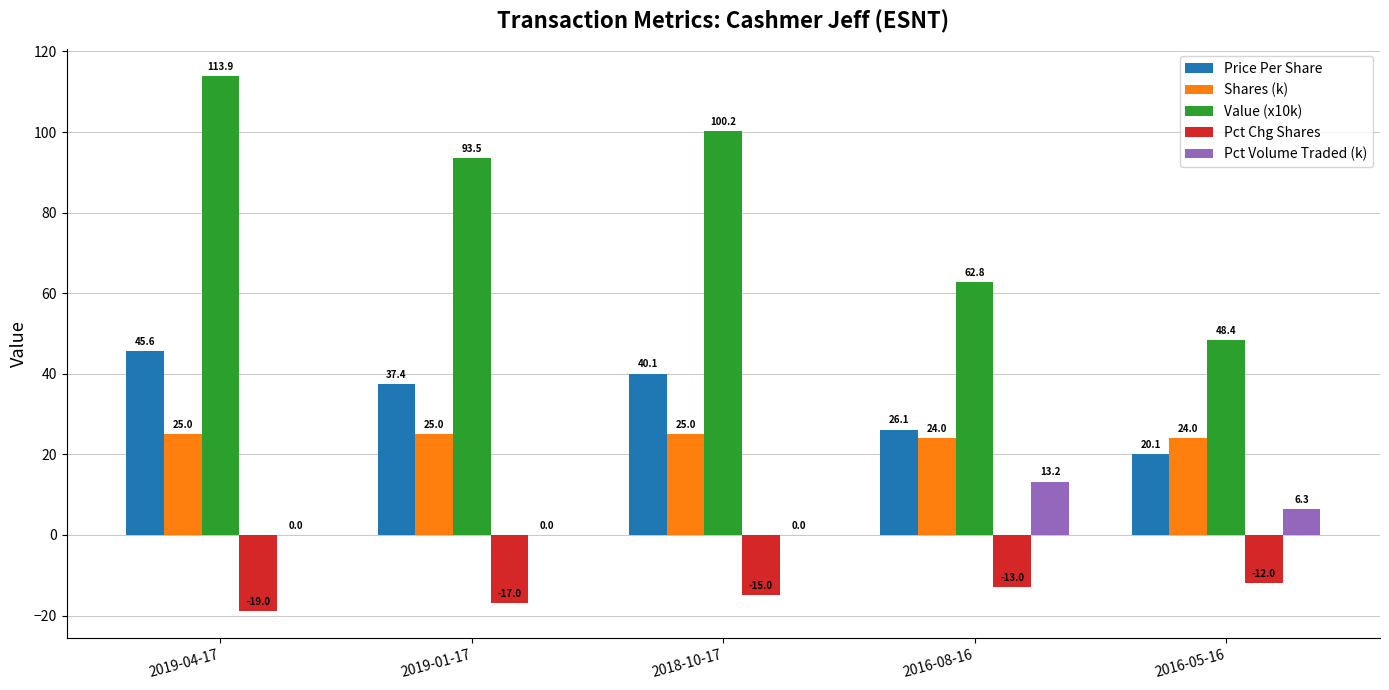

How many groups of bars are there?

5